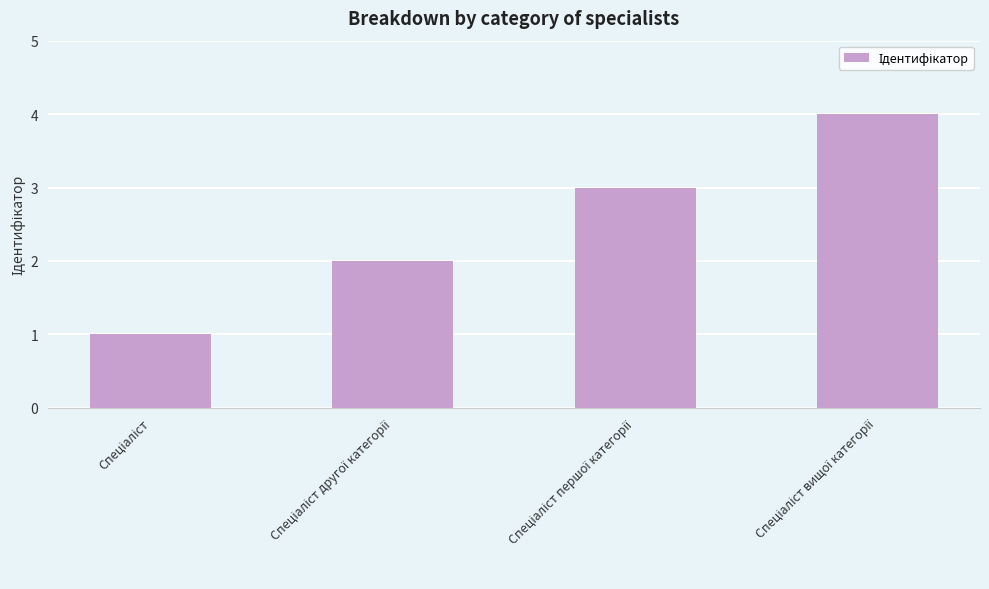

Reading left to right, list all the values displayed in this chart.

1	2	3	4